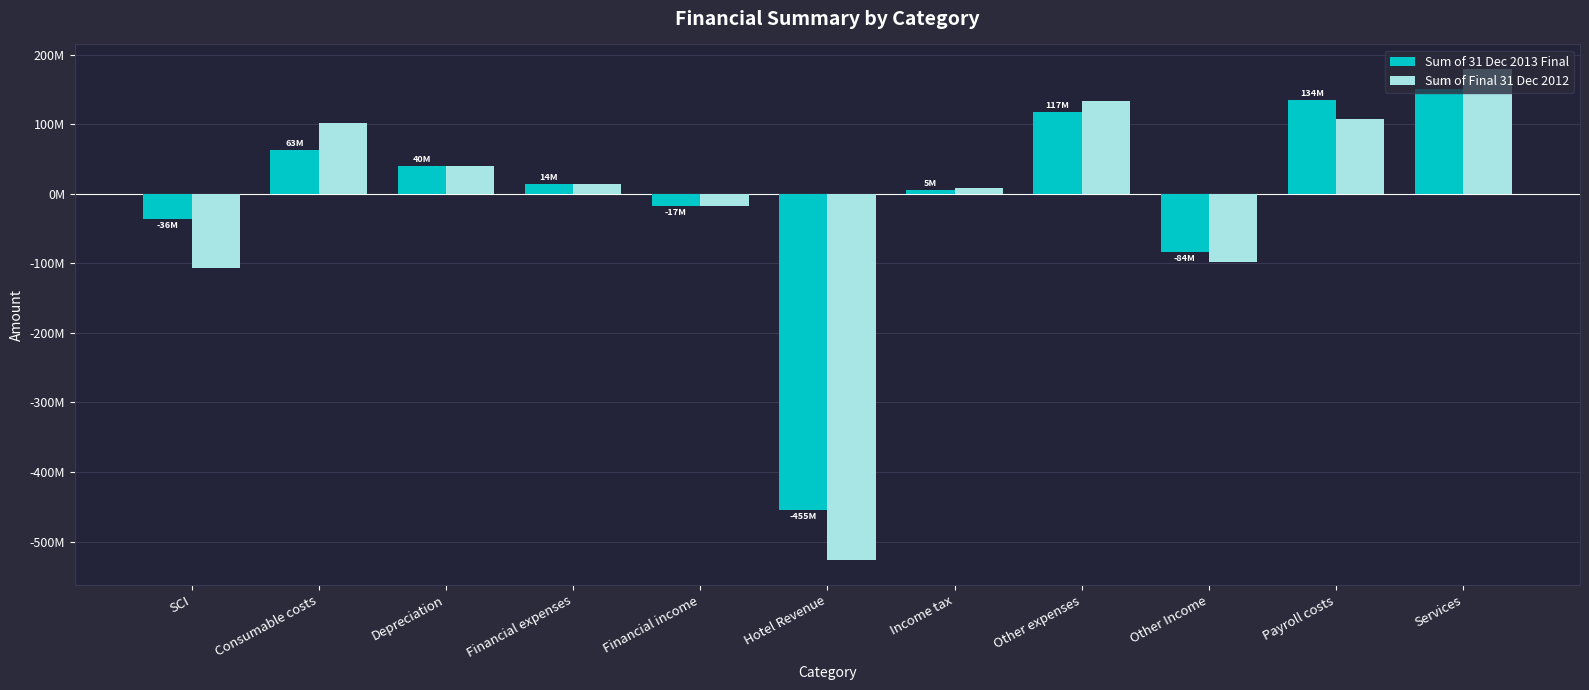

What are all the series names shown in the legend?

Sum of 31 Dec 2013 Final, Sum of Final 31 Dec 2012